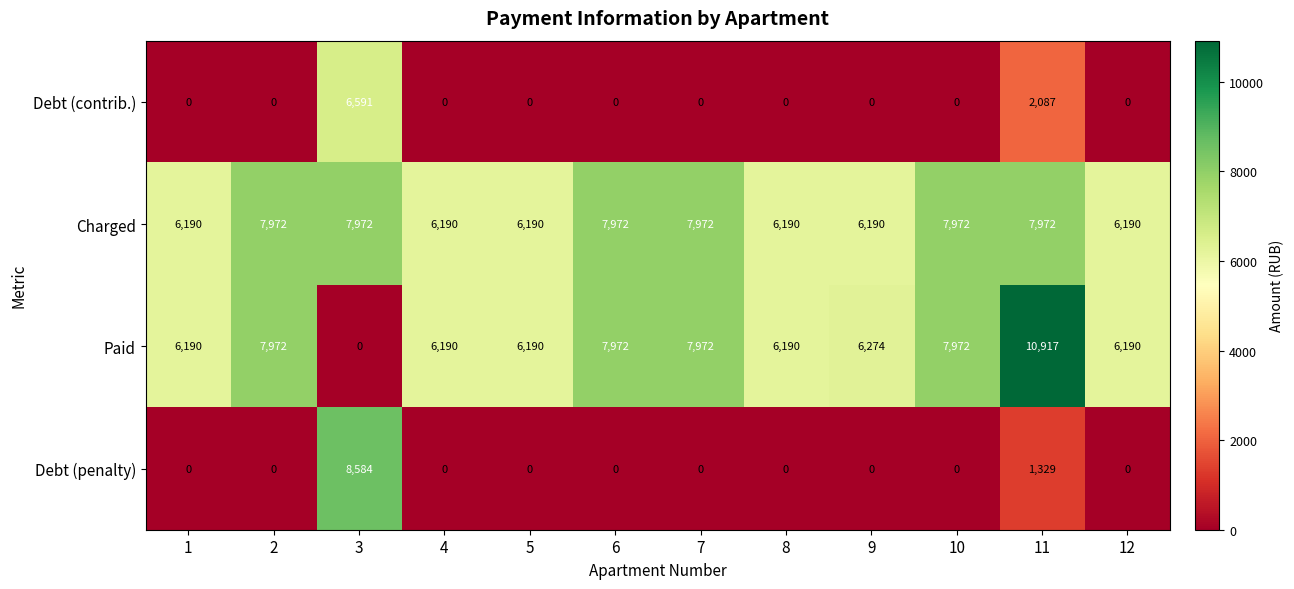

True or false: Debt (penalty) has a value of 8584 at 3.

True